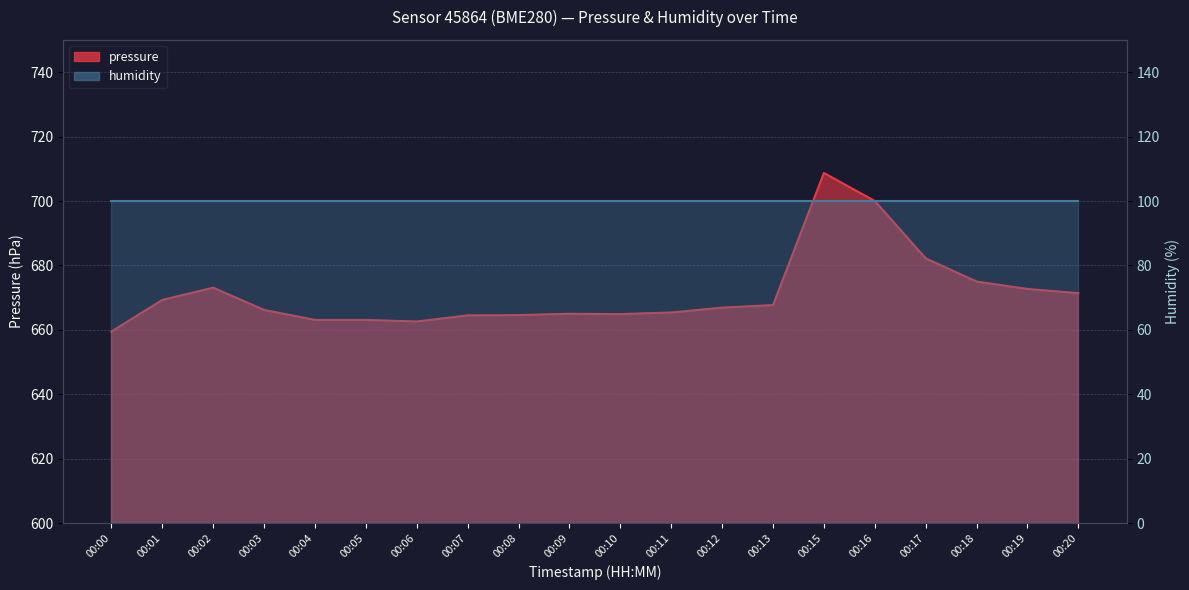

Count the number of categories in the chart.

20